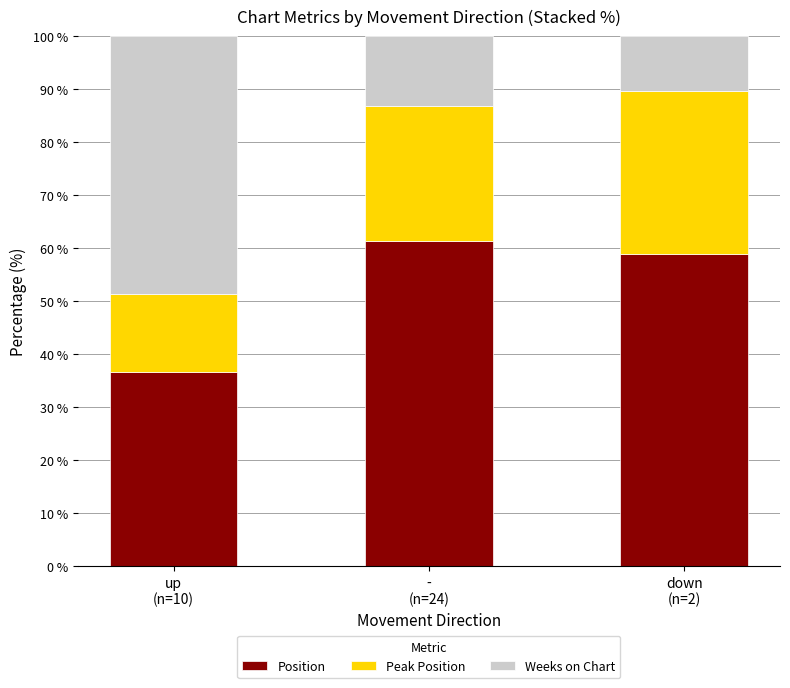

What is the highest value of the Position series?

61.3